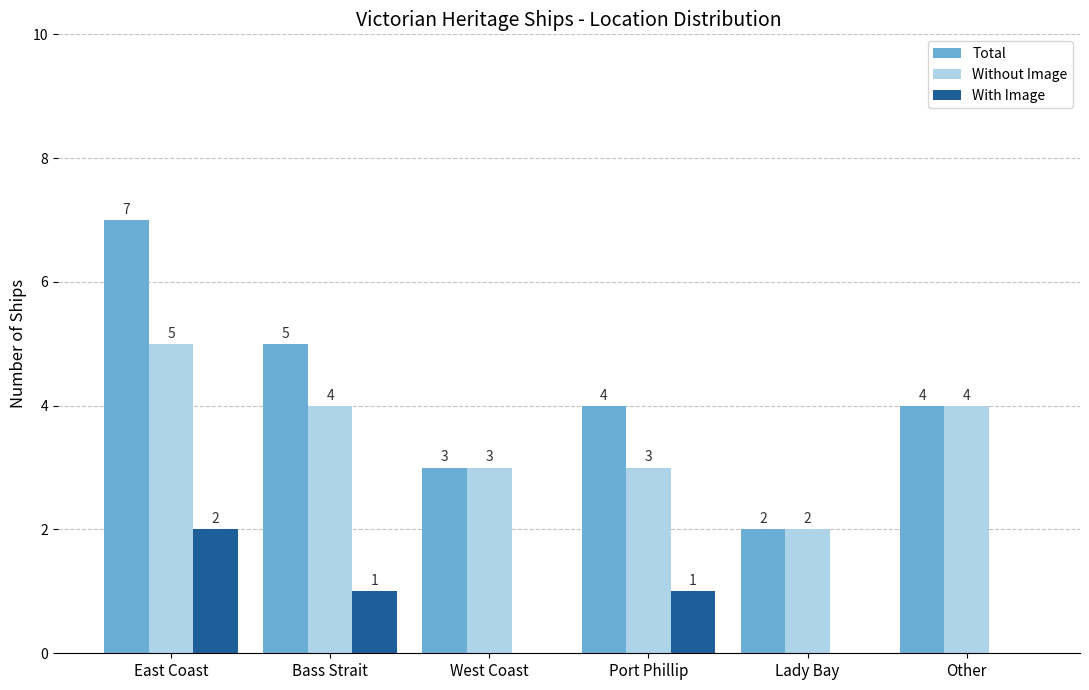

Which series has the widest spread of values?

Total